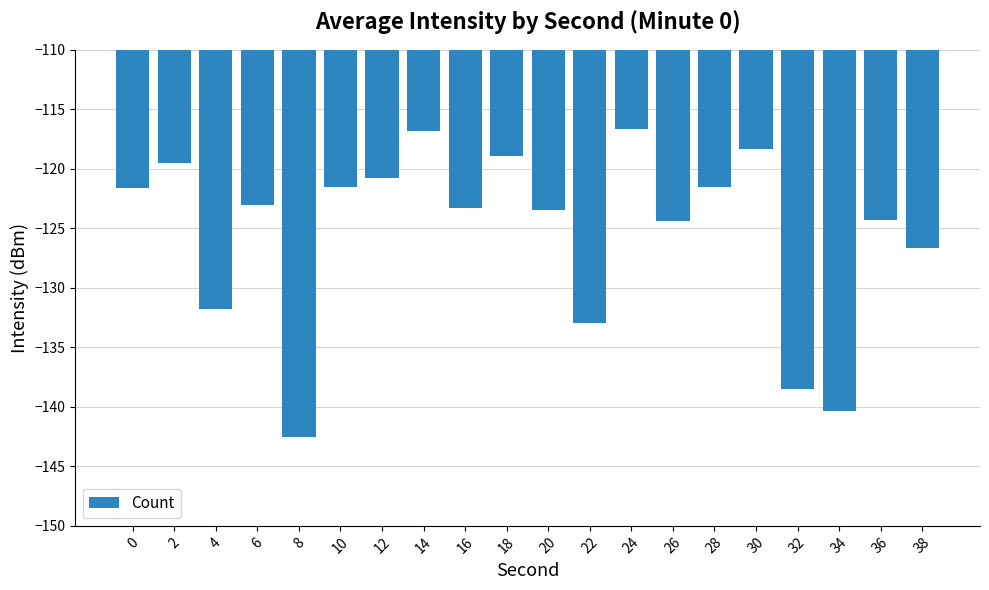

What is the sum of the values at 18 and 4?

-250.8